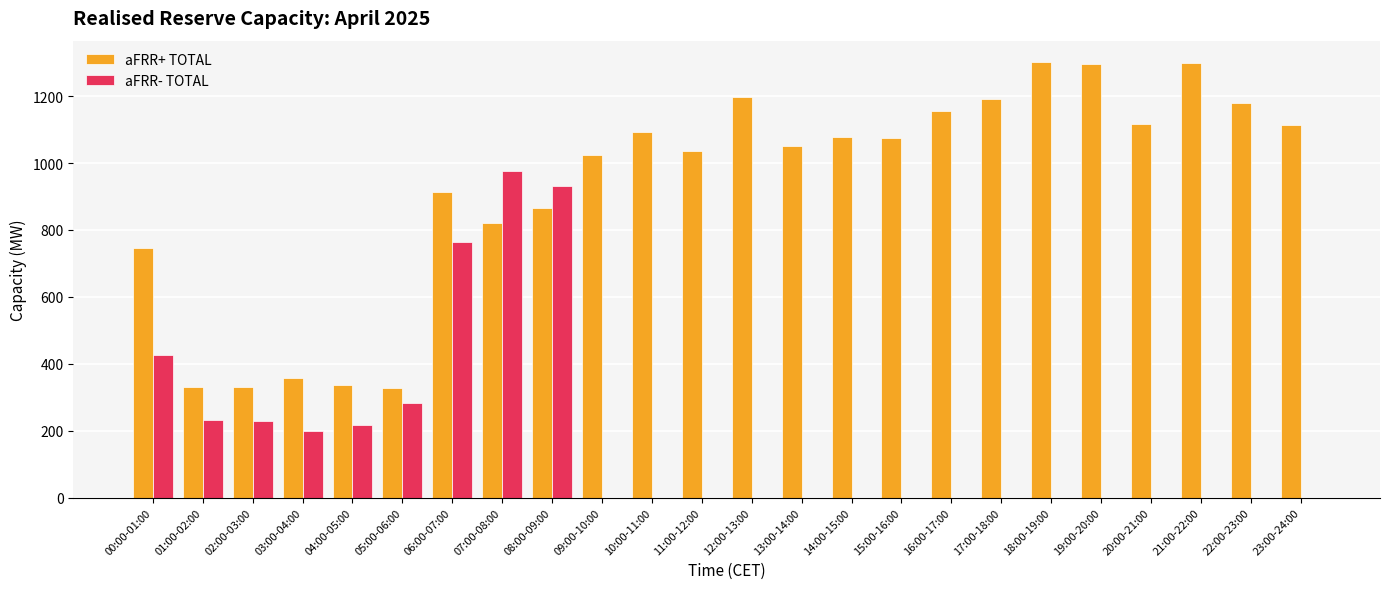

What is the greatest value displayed?

1301